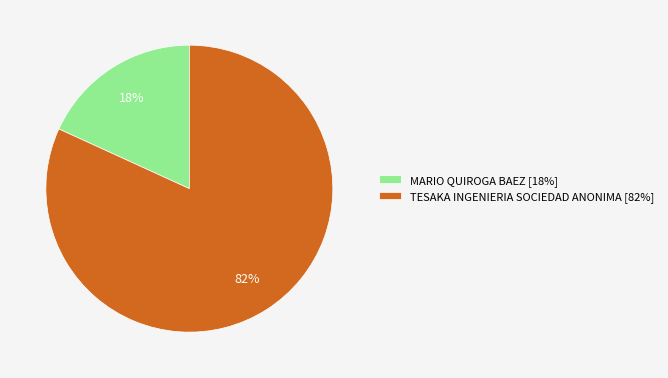

Between TESAKA INGENIERIA SOCIEDAD ANONIMA and MARIO QUIROGA BAEZ, which is larger?

TESAKA INGENIERIA SOCIEDAD ANONIMA